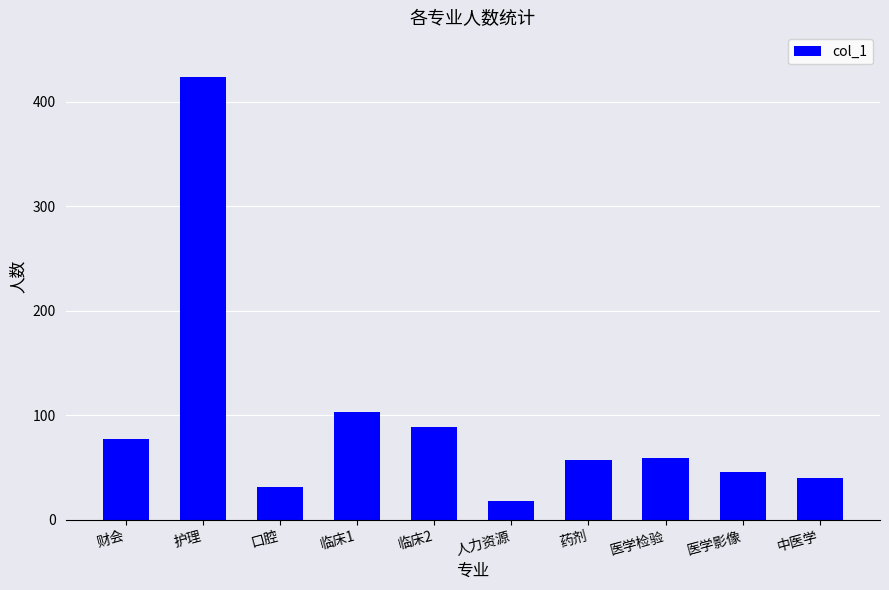

Which category has the highest value across all series?

护理